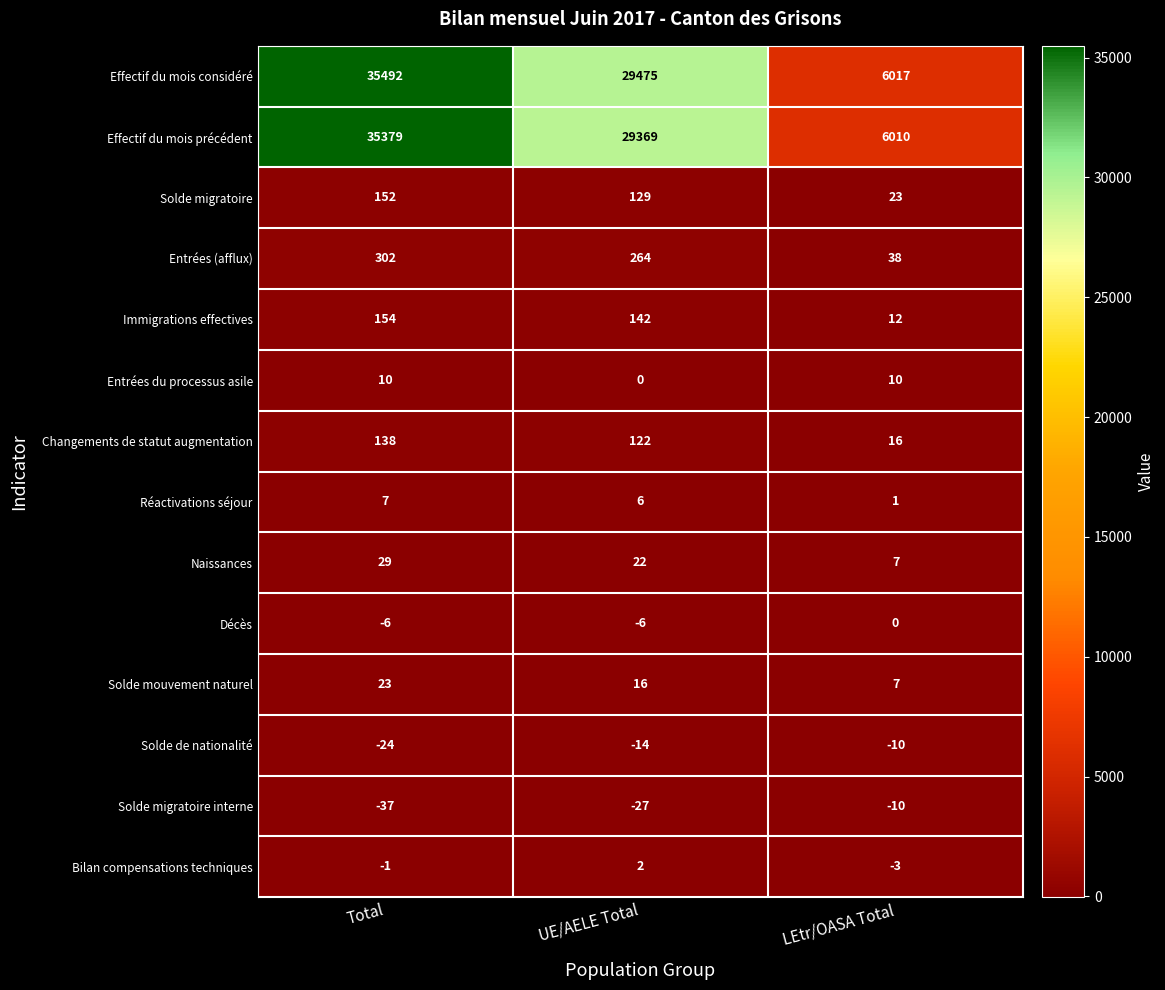

How many distinct data groups are displayed?

14